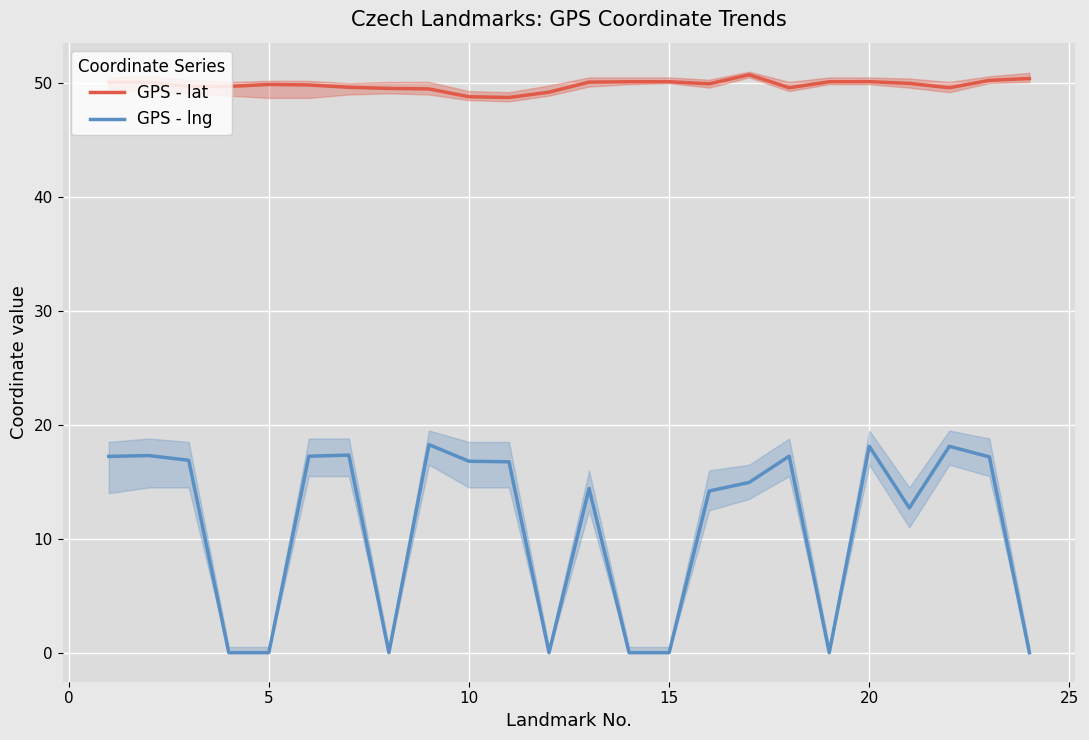

What is the value of the GPS - lat point at the 23rd from the left?

50.2